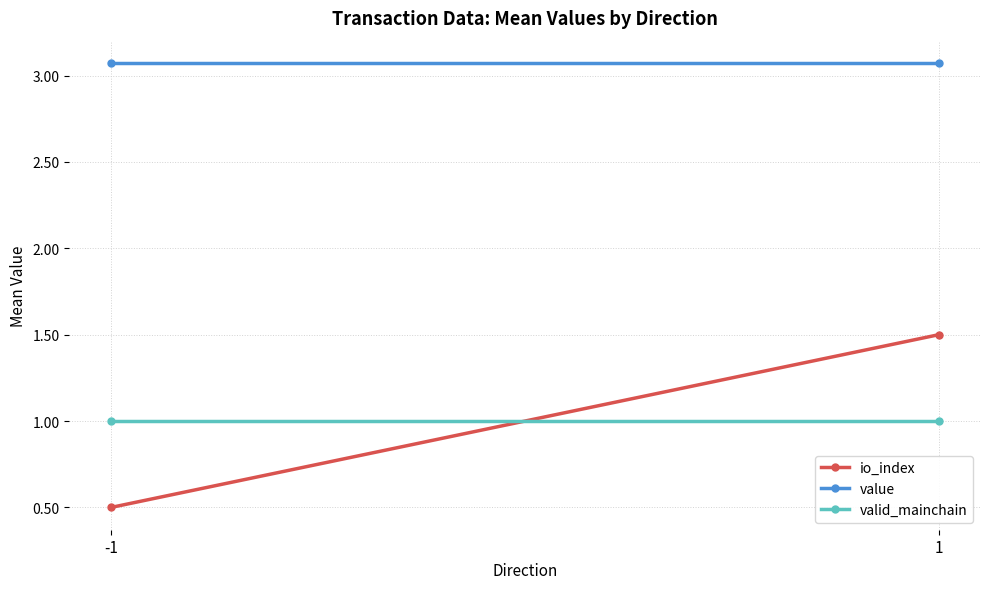

What is the sum of all value values?

6.1